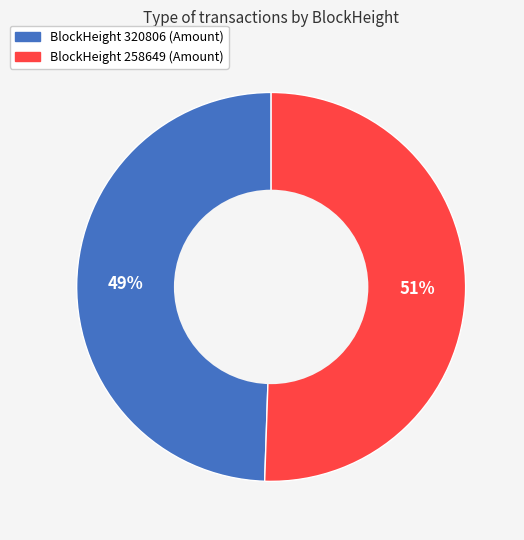

To the nearest percent, what is the average slice percentage?

50%